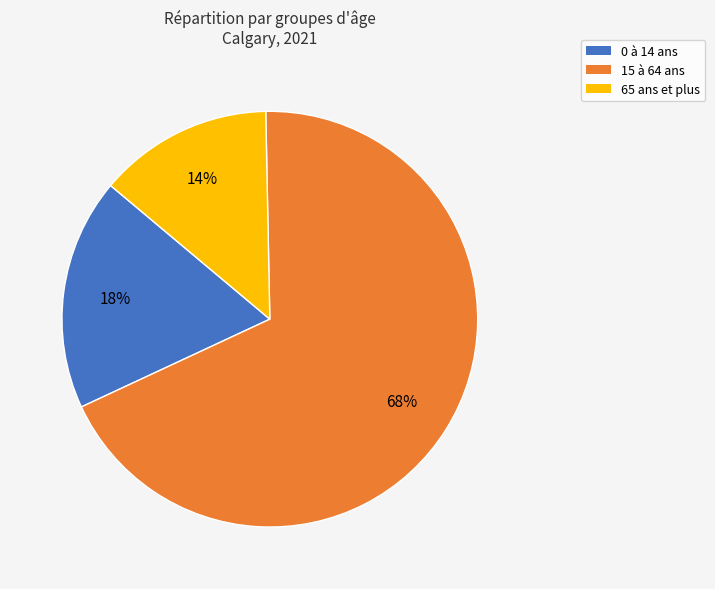

Rank the categories by value from lowest to highest.

65 ans et plus, 0 à 14 ans, 15 à 64 ans